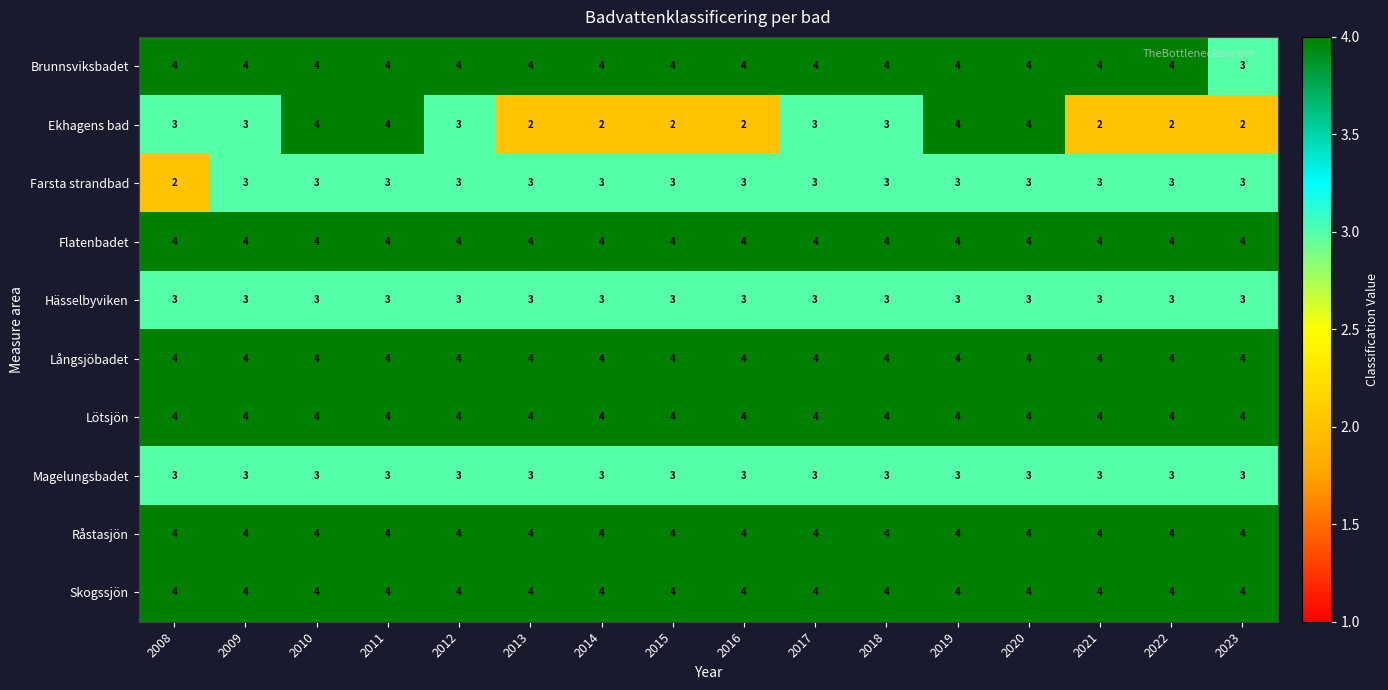

What is the sum of the Långsjöbadet values at 2020 and 2017?

8